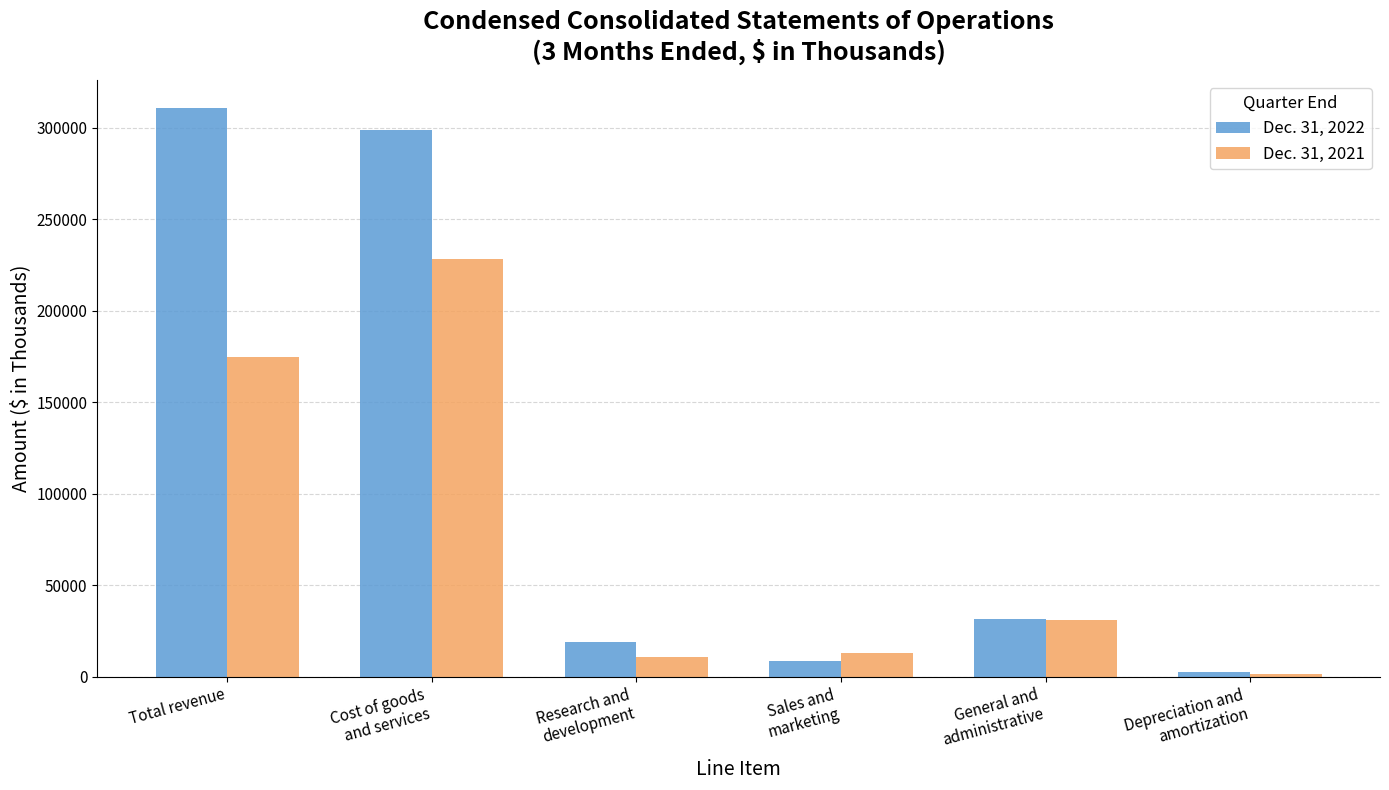

List the series in order of their overall mean, highest first.

Dec. 31, 2022, Dec. 31, 2021